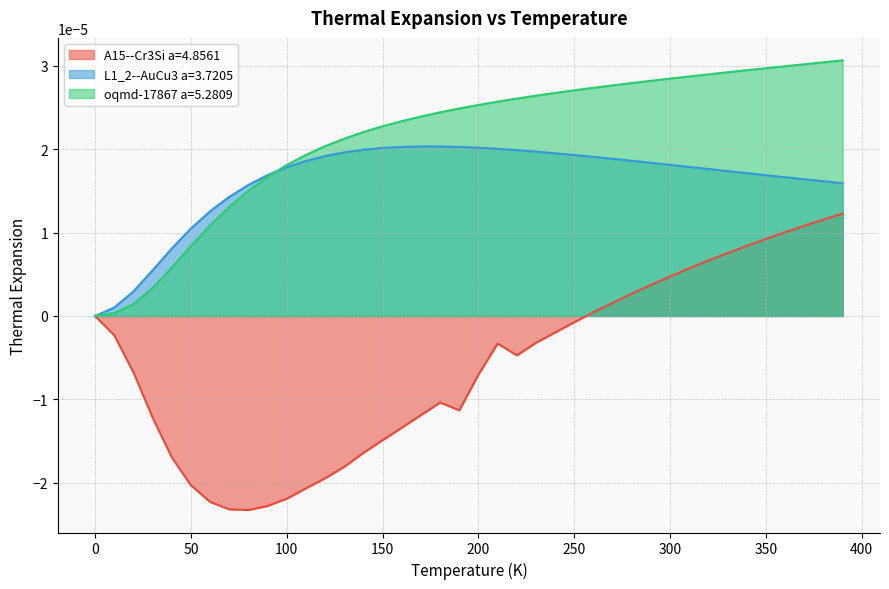

True or false: A15--Cr3Si a=4.8561 has more than 0 points higher than both neighbors.

True